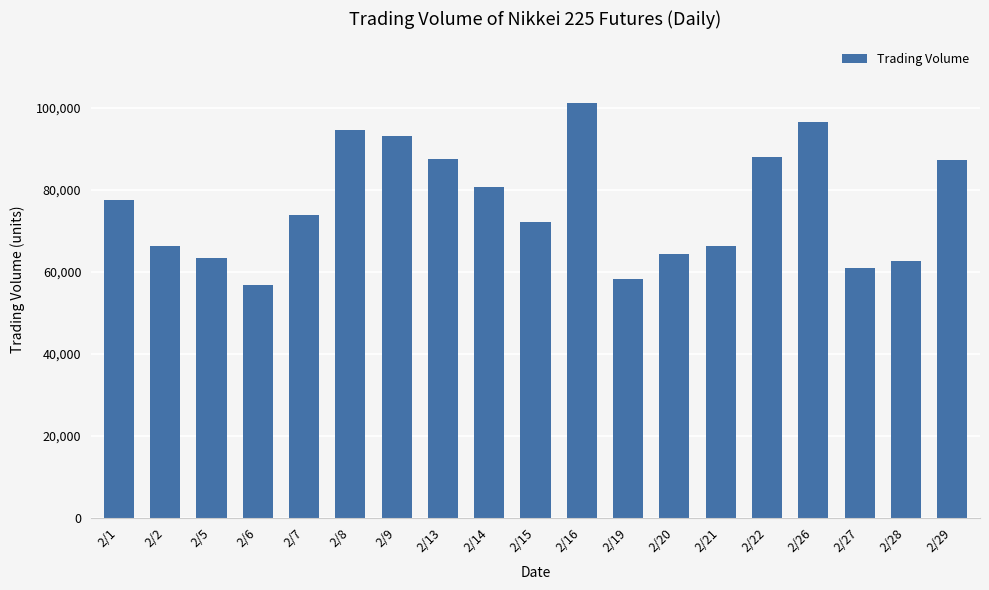

What is the value of the 10th bar from the left?

72079